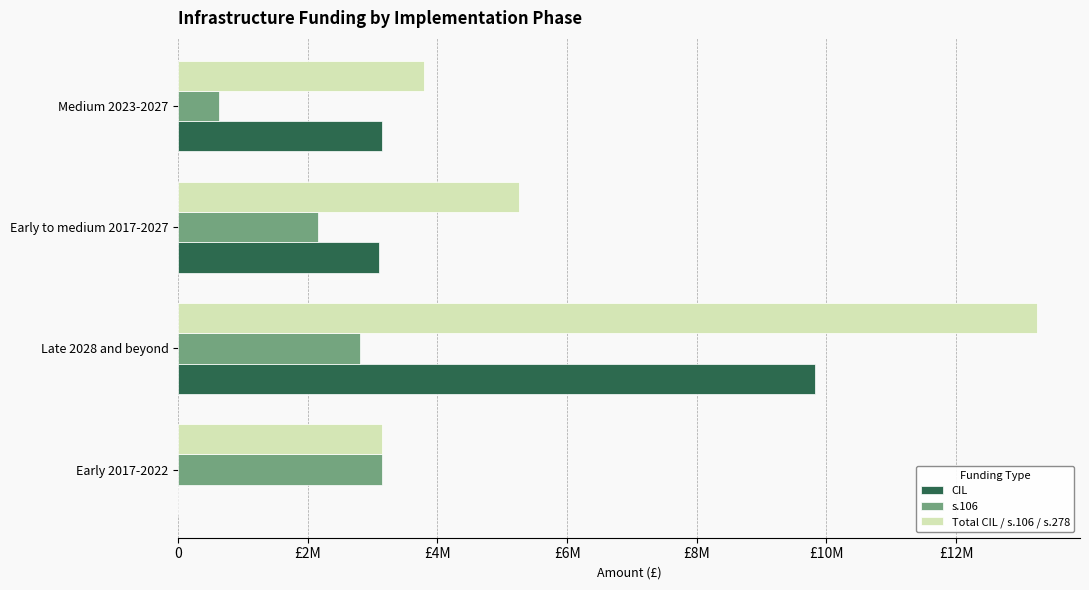

Which series has the largest range (max minus min)?

Total CIL / s.106 / s.278